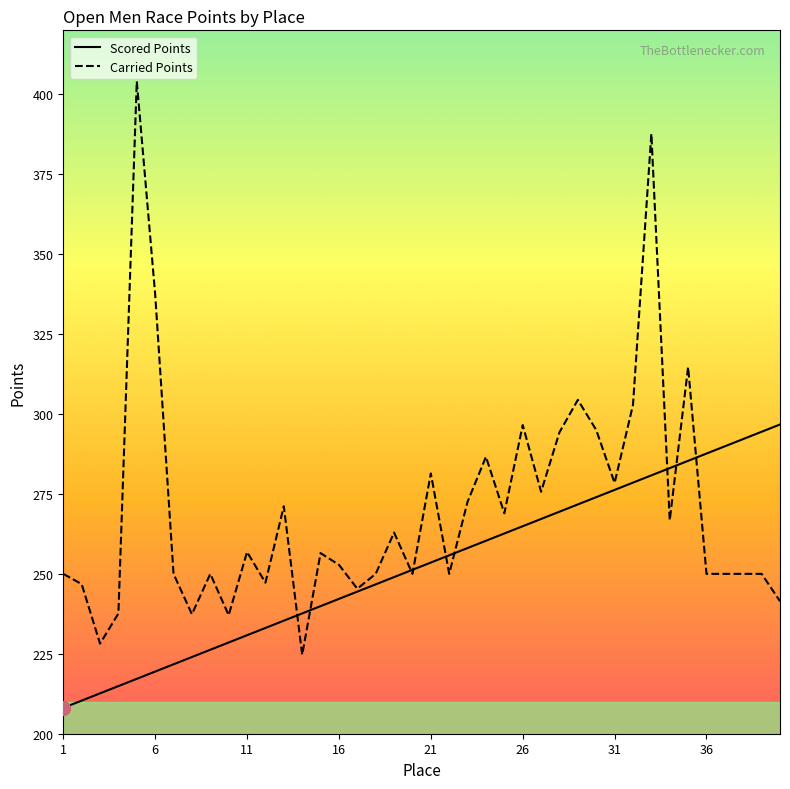

Rank the series by their average value, from lowest to highest.

Scored Points, Carried Points